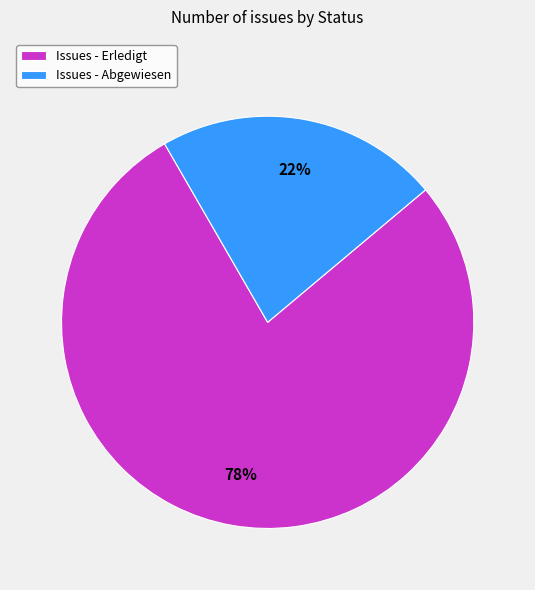

The Issues - Abgewiesen slice represents 12% of the pie. True or false?

False